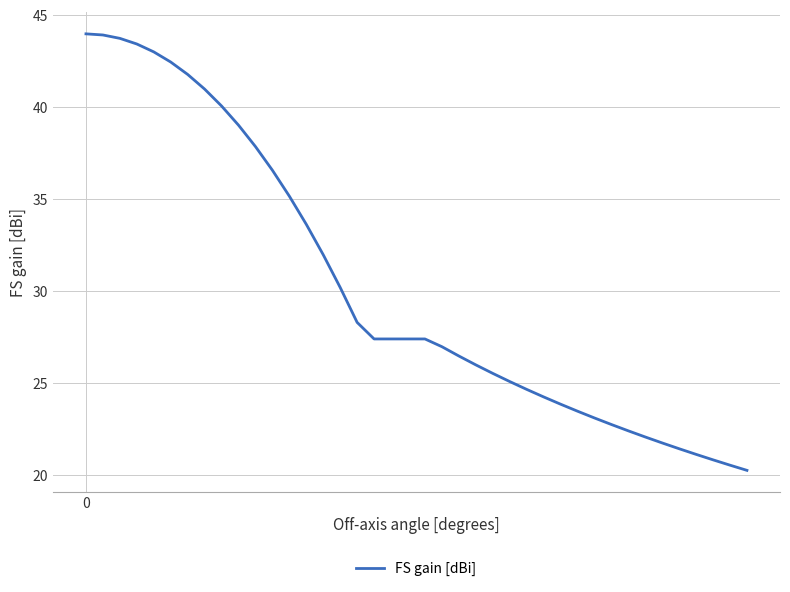

What is the difference between the maximum and minimum values?

23.7